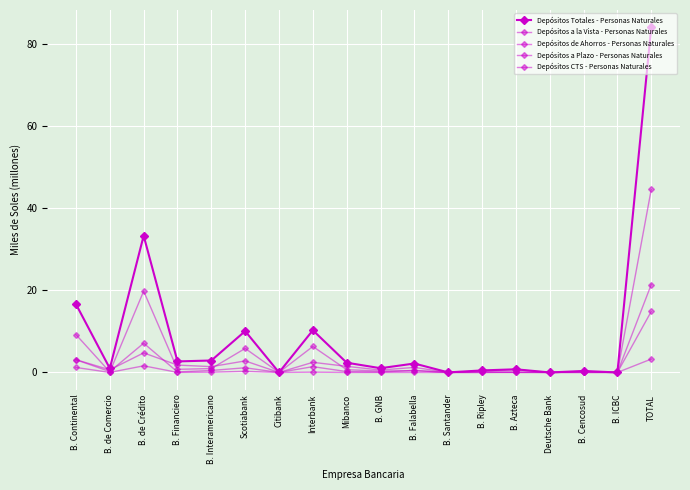

What is the difference between the maximum and minimum values in the Depósitos a Plazo - Personas Naturales series?

21.4